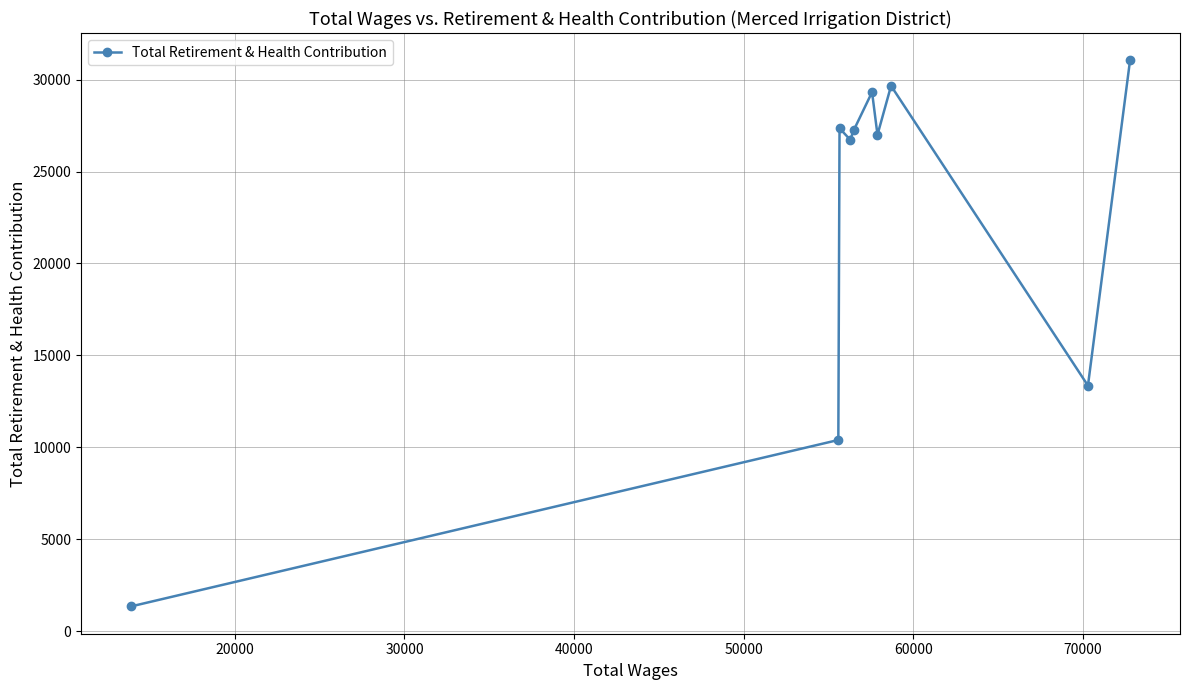

What is the sum of all values?

223483